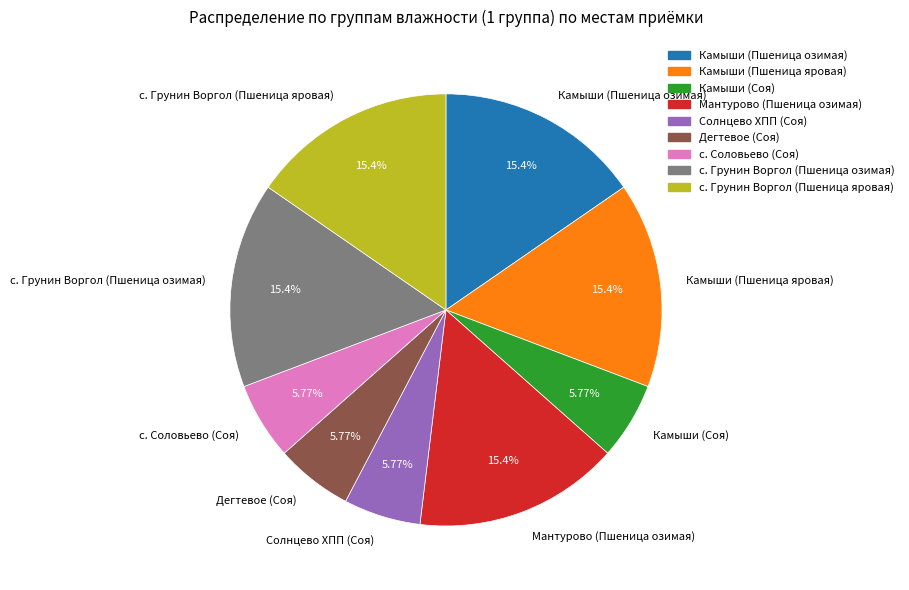

How many segments does this pie chart have?

9